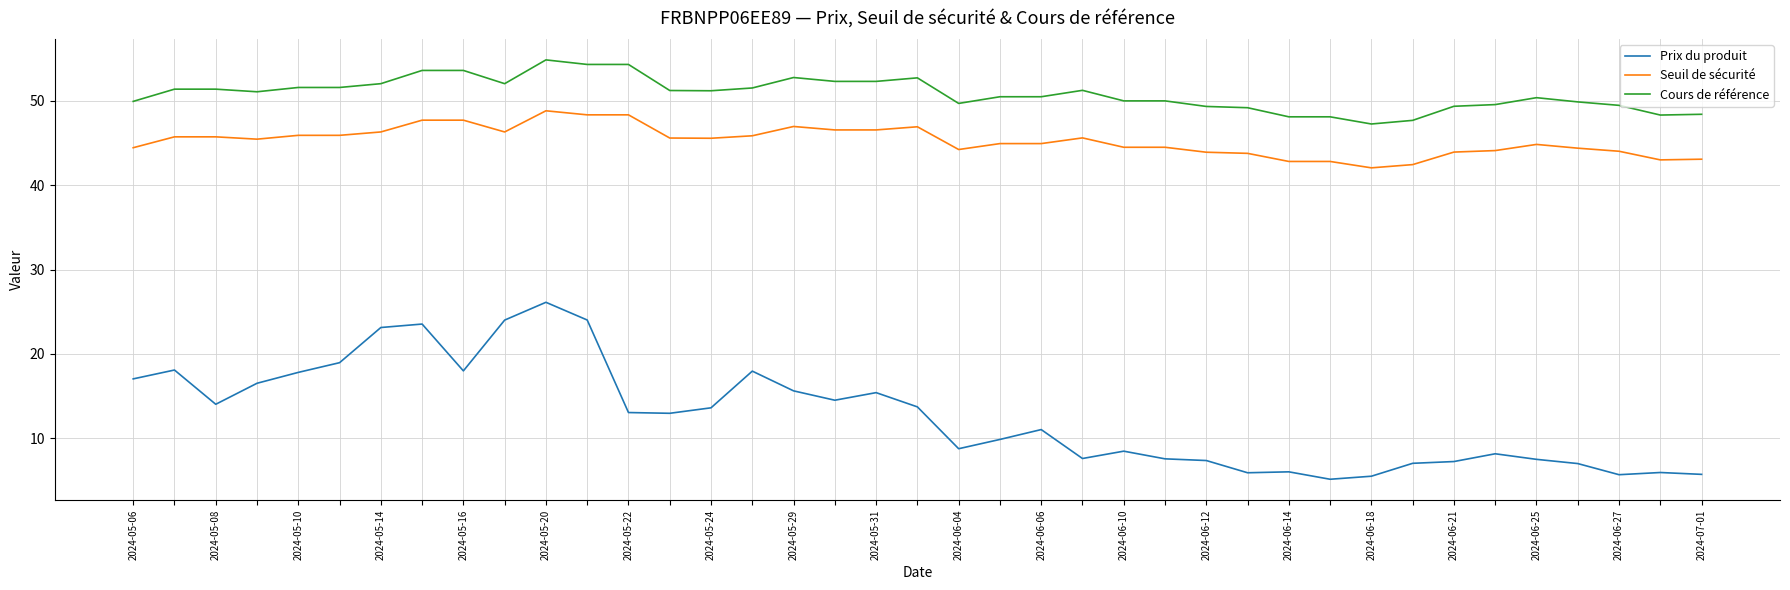

True or false: Seuil de sécurité and Prix du produit cross at least once.

False